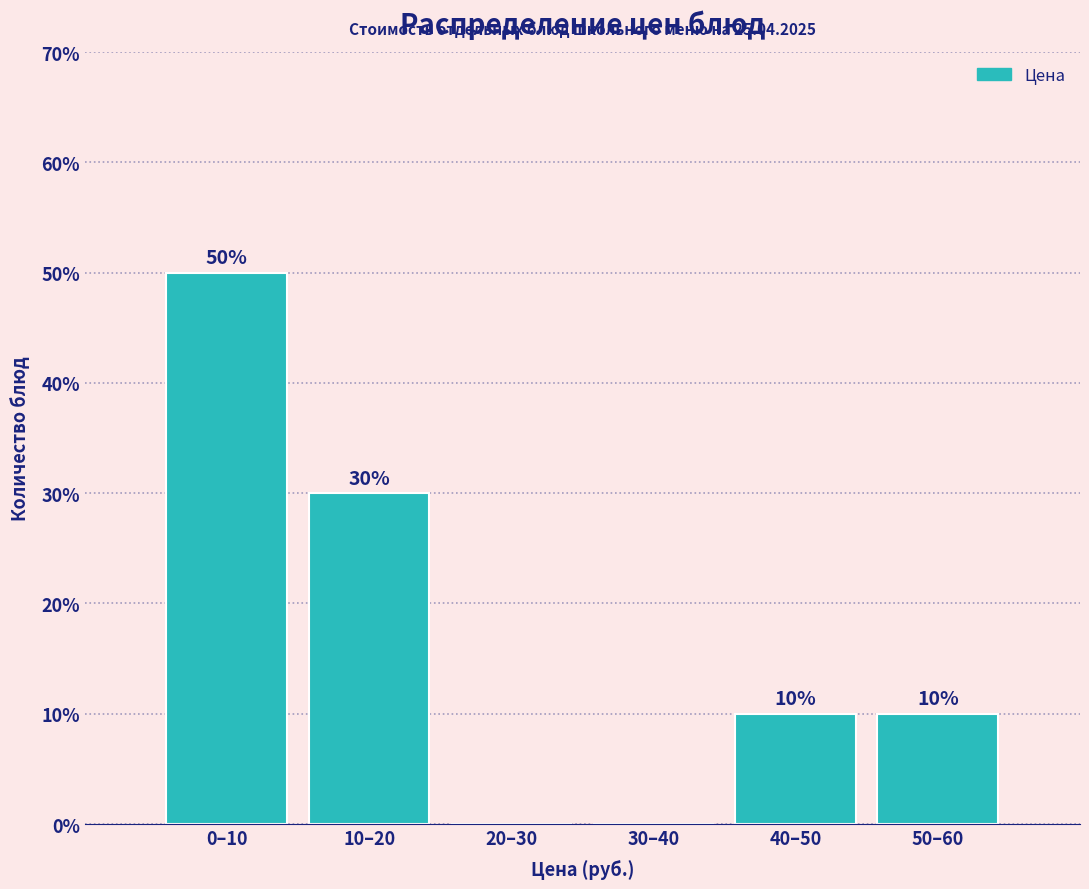

Reading left to right, extract all data points from this chart.

0–10=50	10–20=30	20–30=0	30–40=0	40–50=10	50–60=10